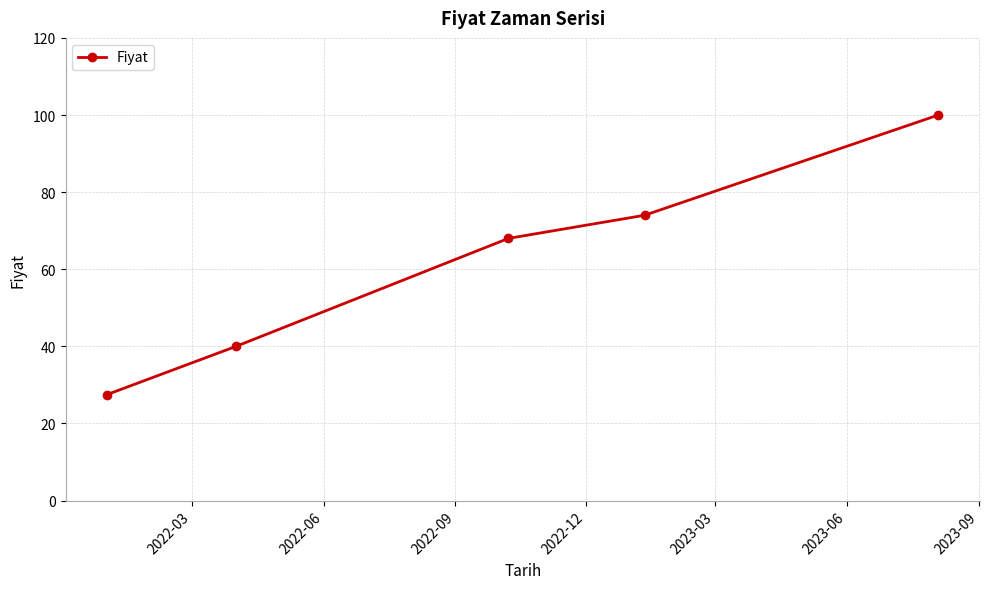

Reading left to right, list all the values displayed in this chart.

27.5	40.0	68.0	74.0	100.0